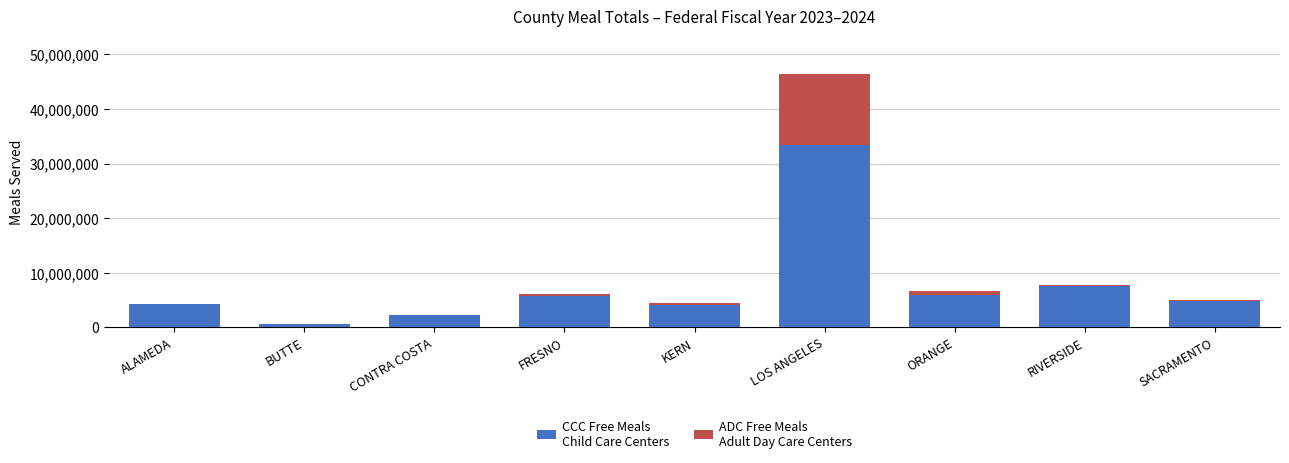

At which category is the sum across all series the highest?

LOS ANGELES